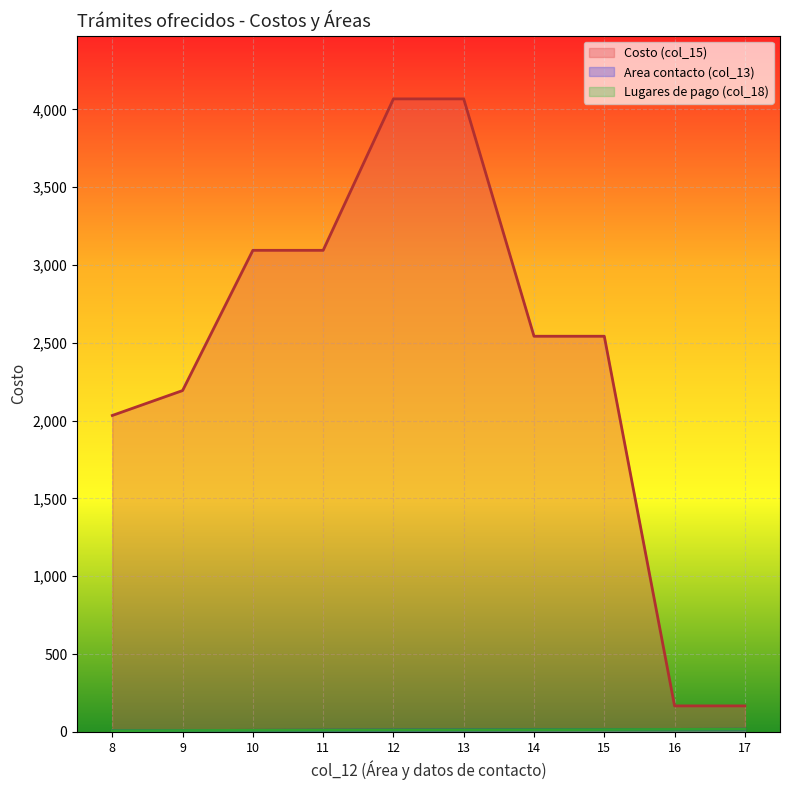

True or false: Lugares de pago (col_18) has more than 2 interior local peaks.

False